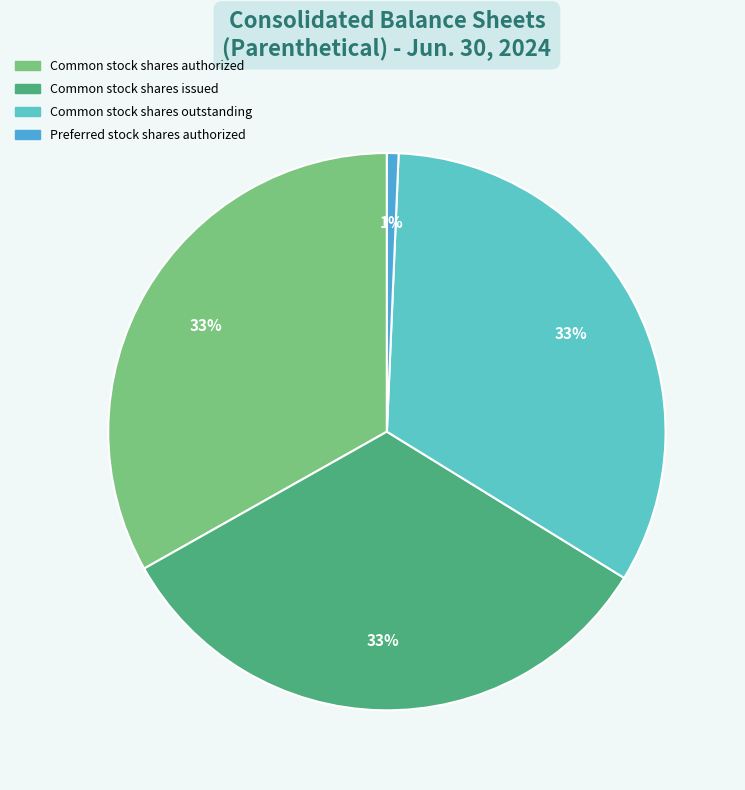

Do Preferred stock shares authorized and Common stock shares outstanding together represent more than half of the pie?

No